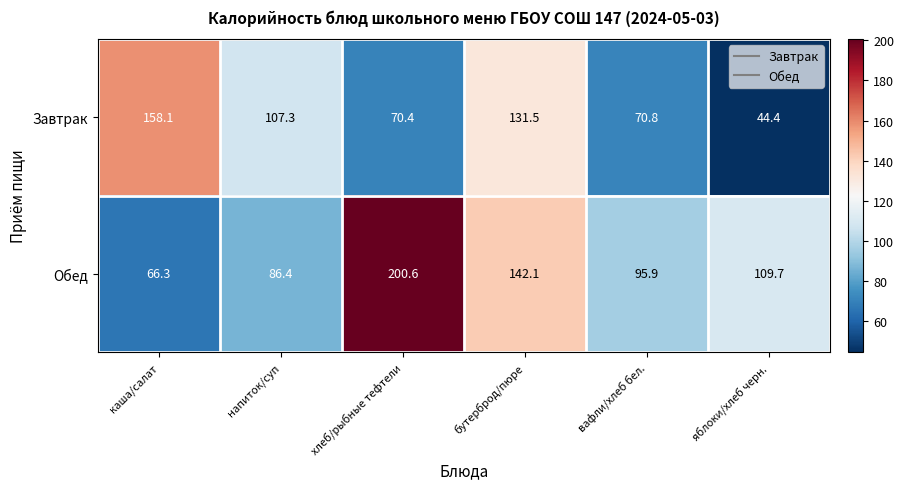

Is the value of Обед at яблоки/хлеб черн. greater than the value of Завтрак at бутерброд/пюре?

No